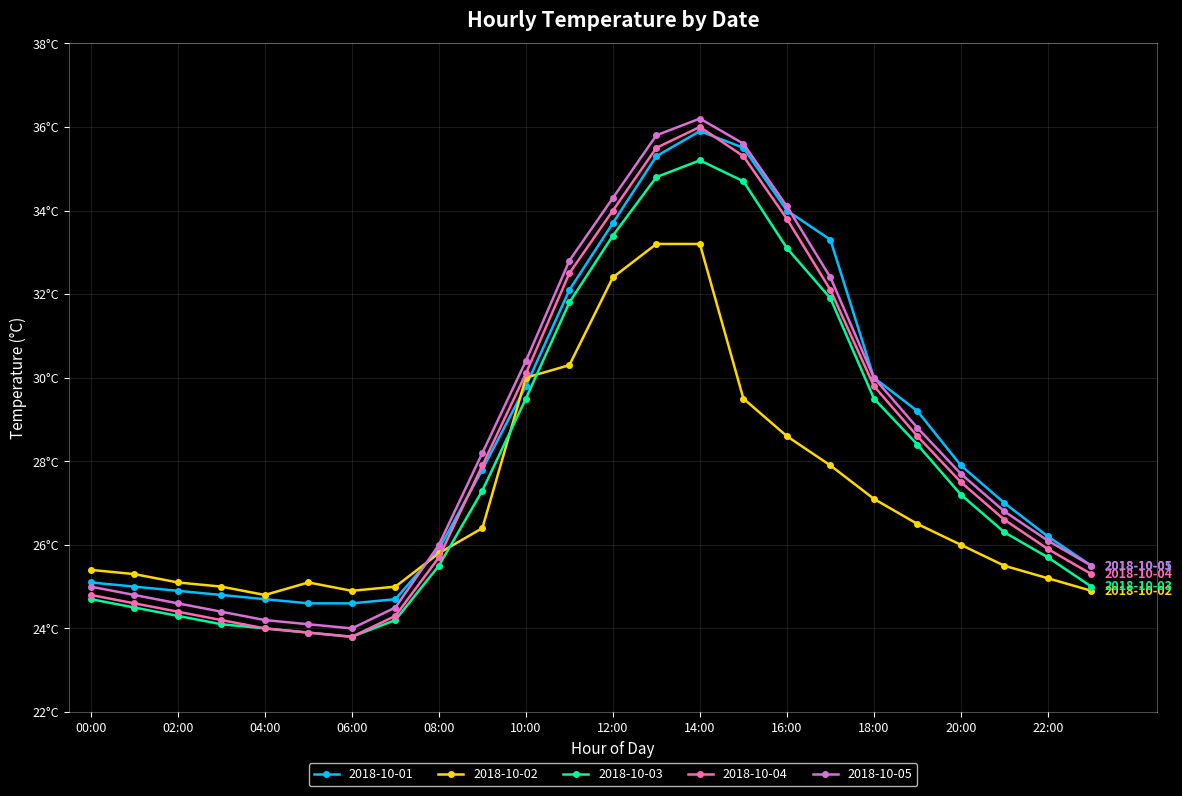

What is the value of the 2018-10-01 point at the 24th from the left?

25.5